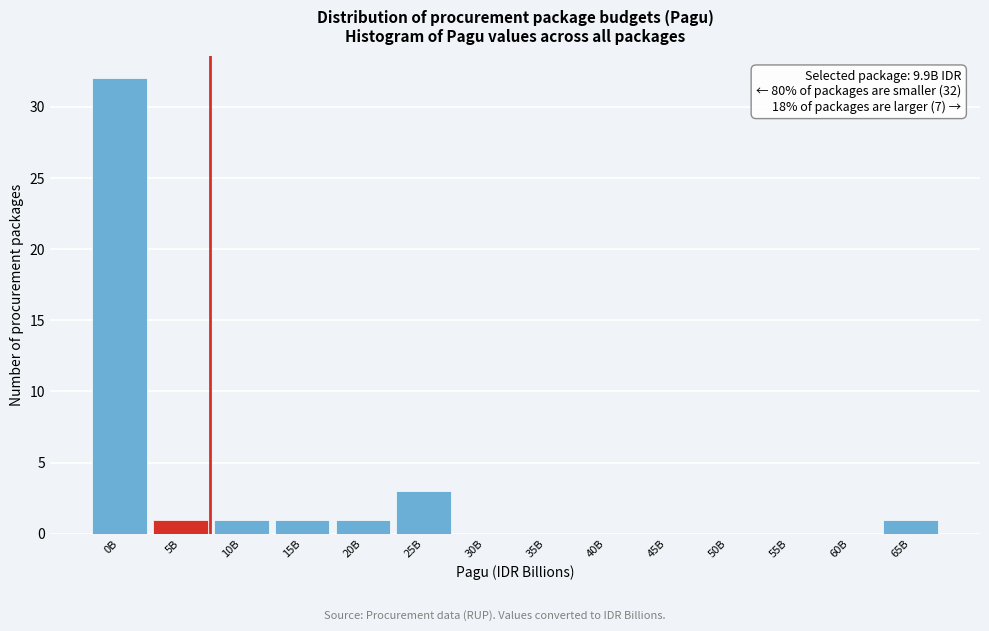

Reading right to left, list all the values displayed in this chart.

65B=1	60B=0	55B=0	50B=0	45B=0	40B=0	35B=0	30B=0	25B=3	20B=1	15B=1	10B=1	5B=1	0B=32